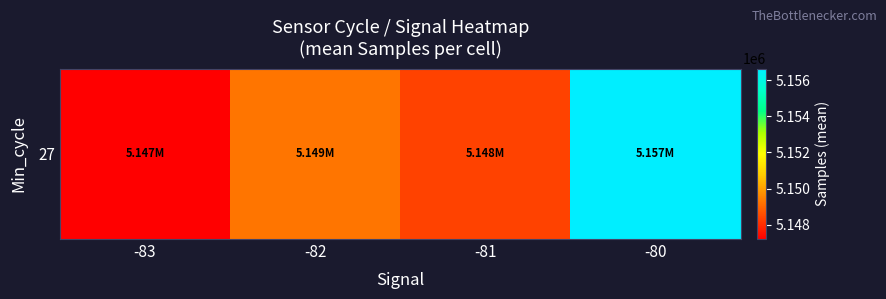

What is the difference between the second highest and minimum values?

2034.0